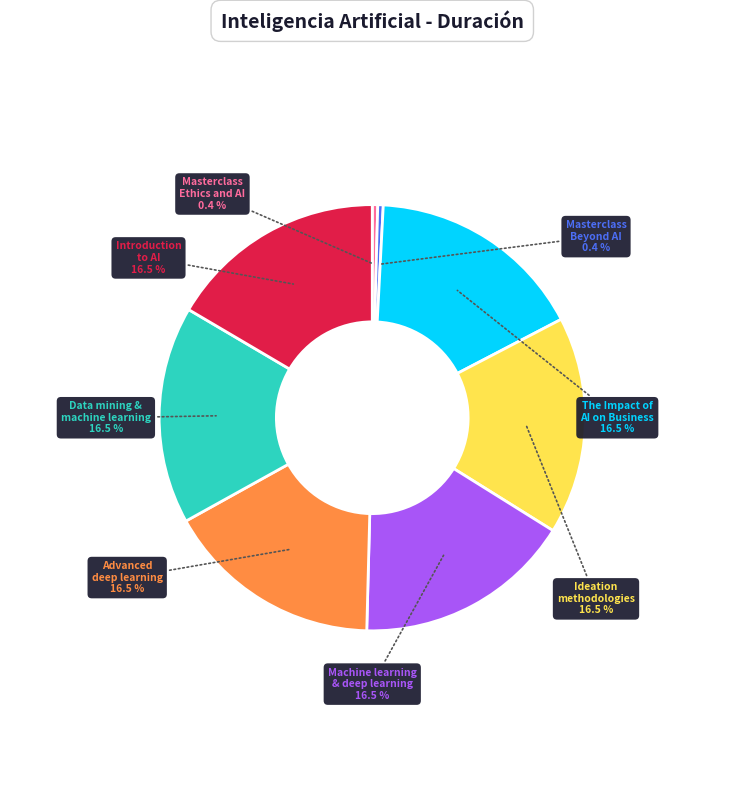

Is there a majority slice in this chart?

No